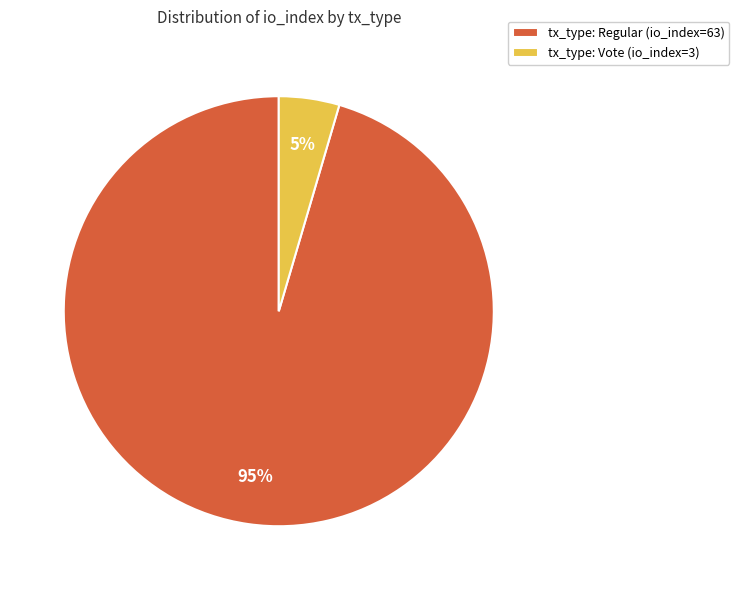

To the nearest percent, what is the average slice percentage?

50%